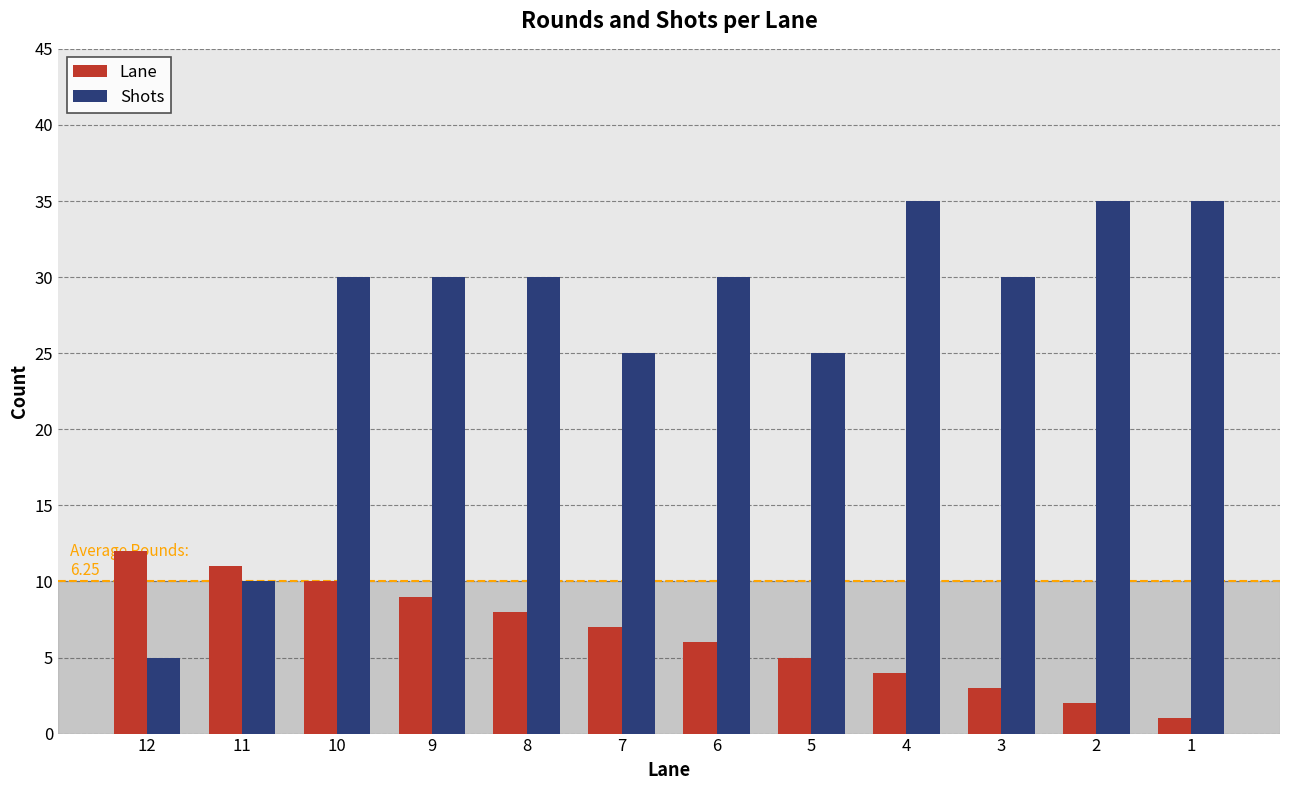

Does the chart contain stacked bars?

No